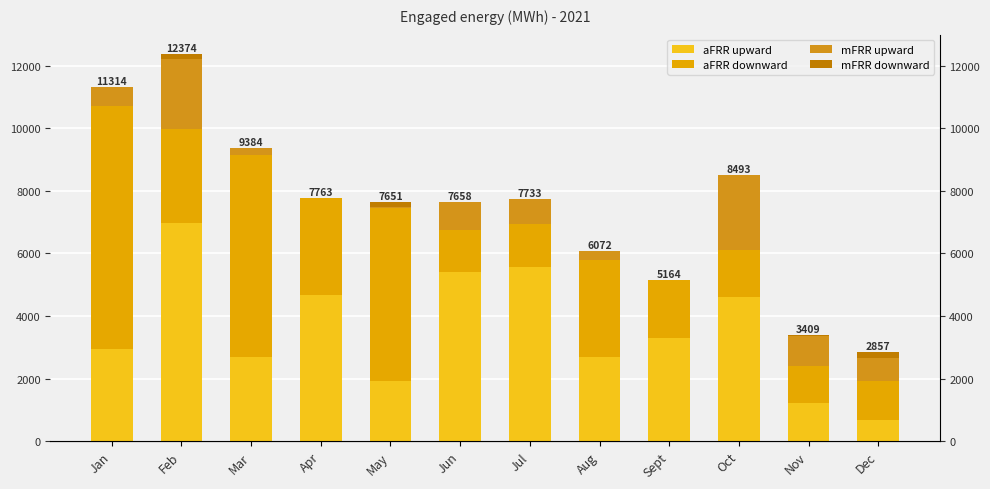

What is the difference between the aFRR upward values at Feb and Jul?

1404.8